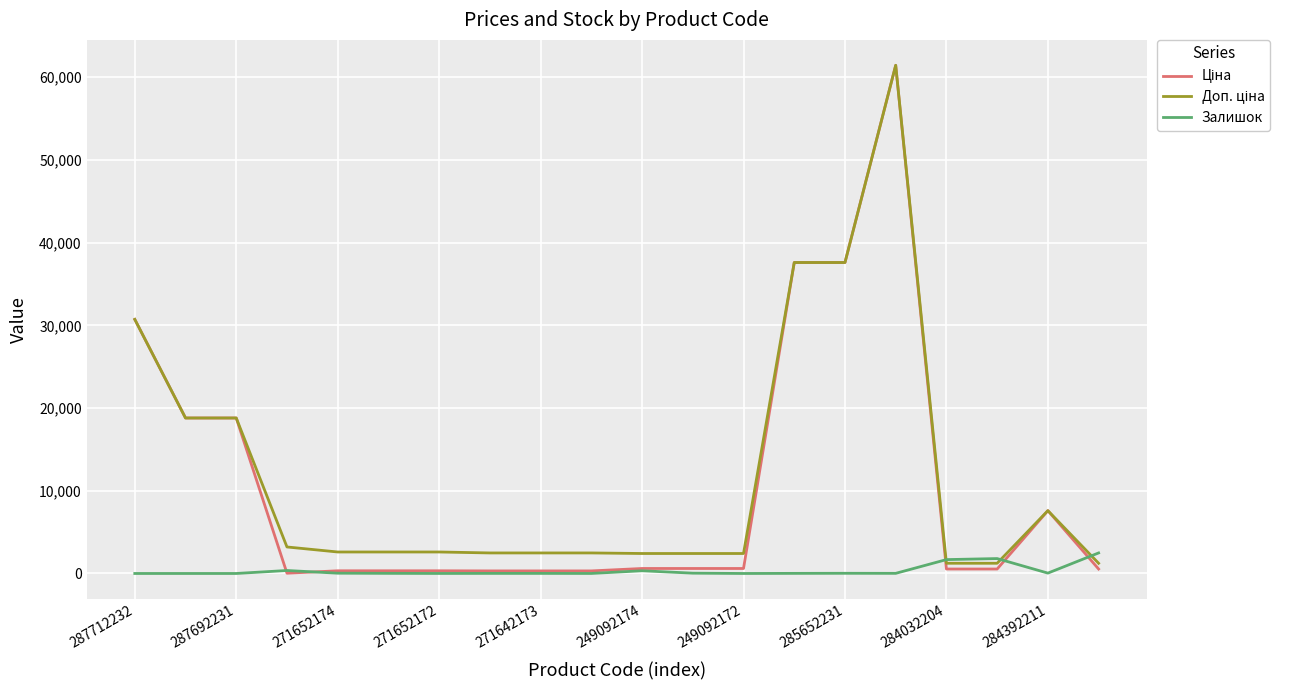

What is the highest value of the Залишок series?

2483.0